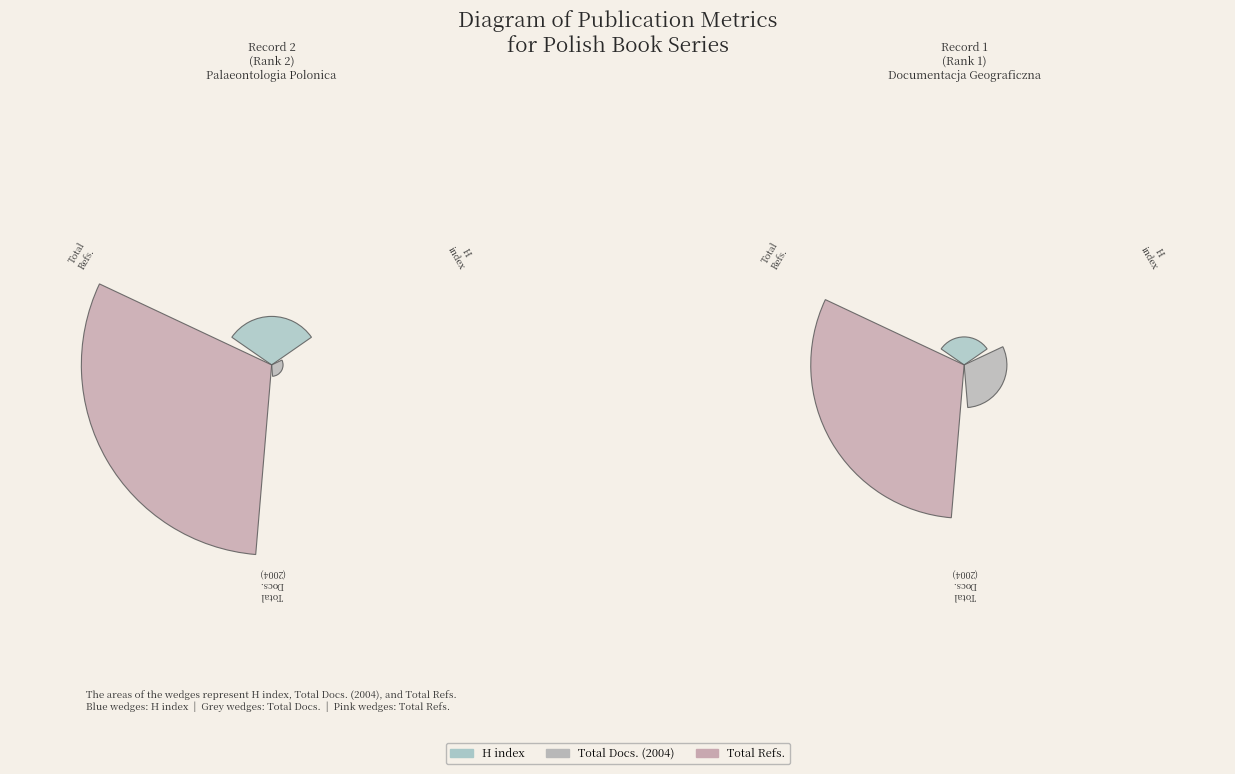

What portion of the pie excludes Documentacja Geograficzna?

75.0%